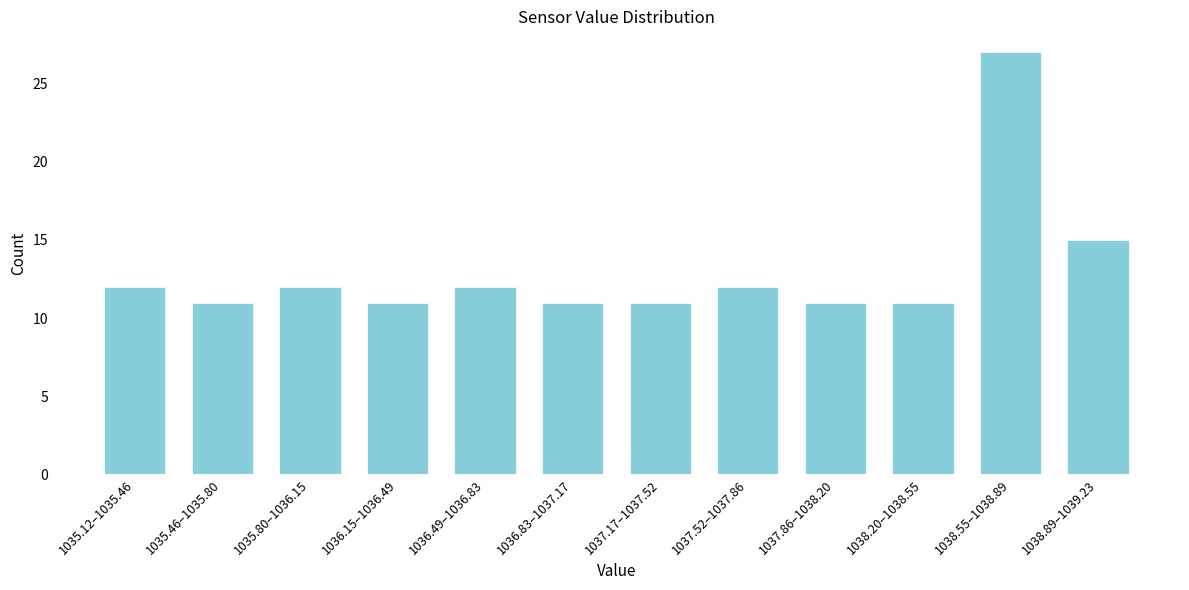

Reading right to left, transcribe all the data shown in this chart.

15	27	11	11	12	11	11	12	11	12	11	12